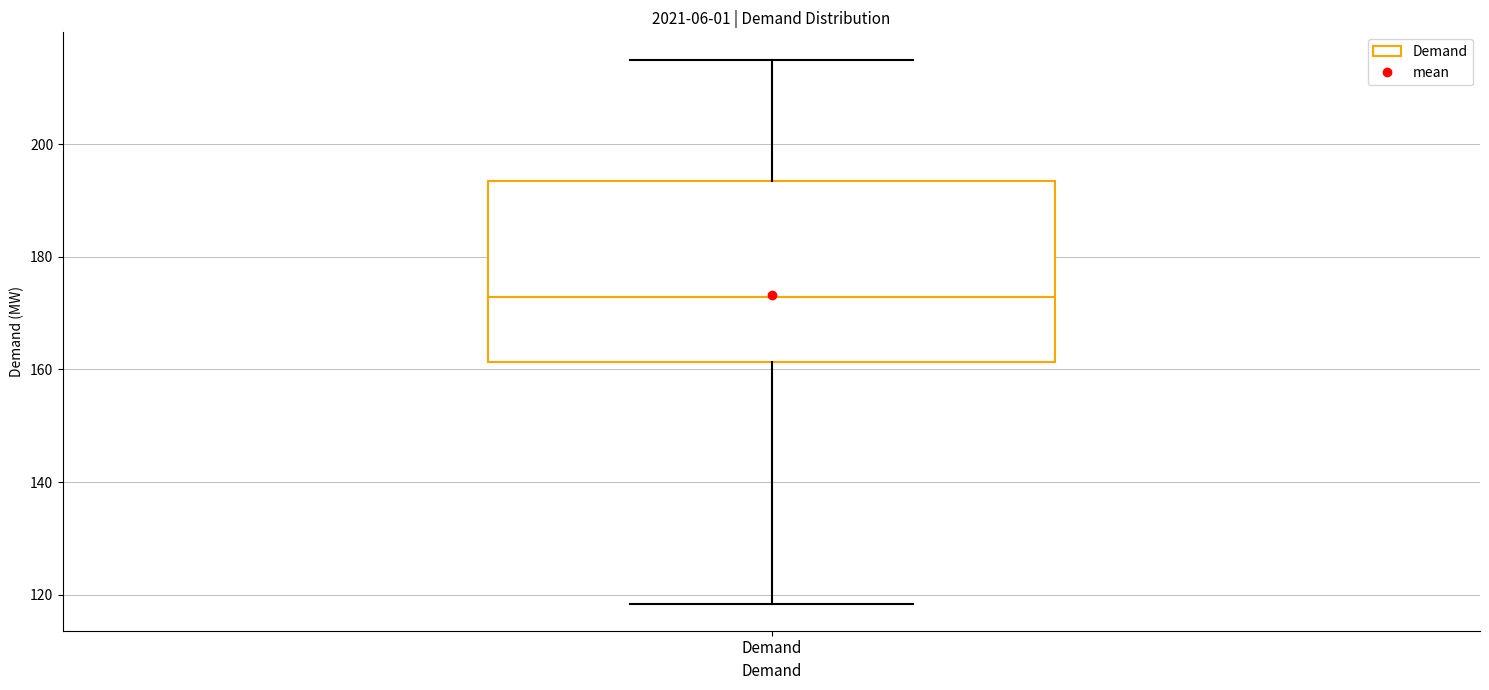

Read this box plot against the y-axis: the position of the median line, the range covered by the box, and the ends of both whiskers. The values are not printed on the chart, so give them approximately, as read against the axis.

median 172, box 162 to 194, whiskers 118 to 216